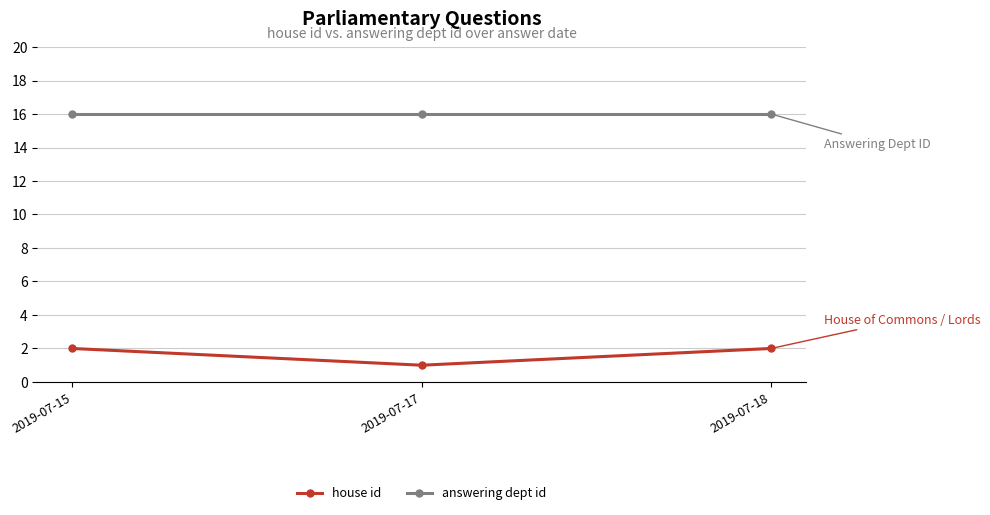

Which series has the largest total across all categories?

answering dept id